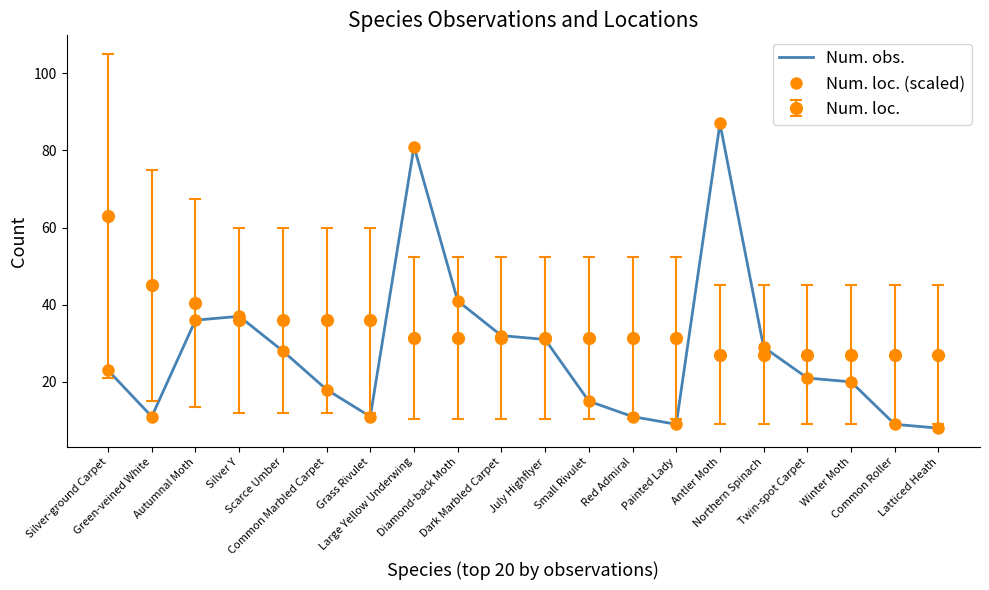

What is the minimum value shown in the chart?

8